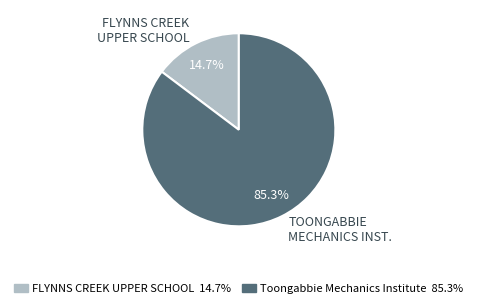

Does any single category account for the majority?

Yes